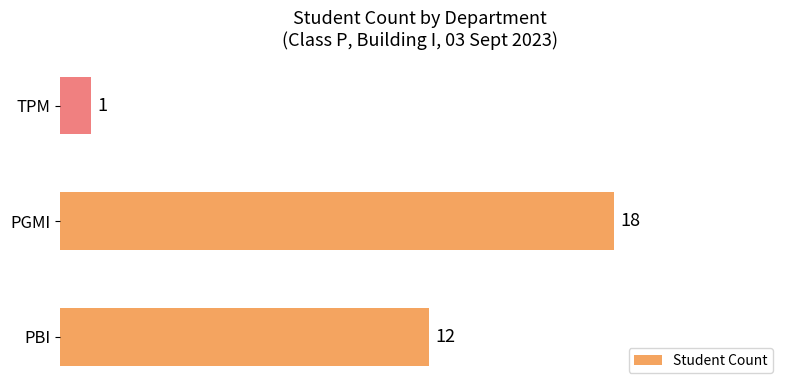

Which category has the highest value across all series?

PGMI